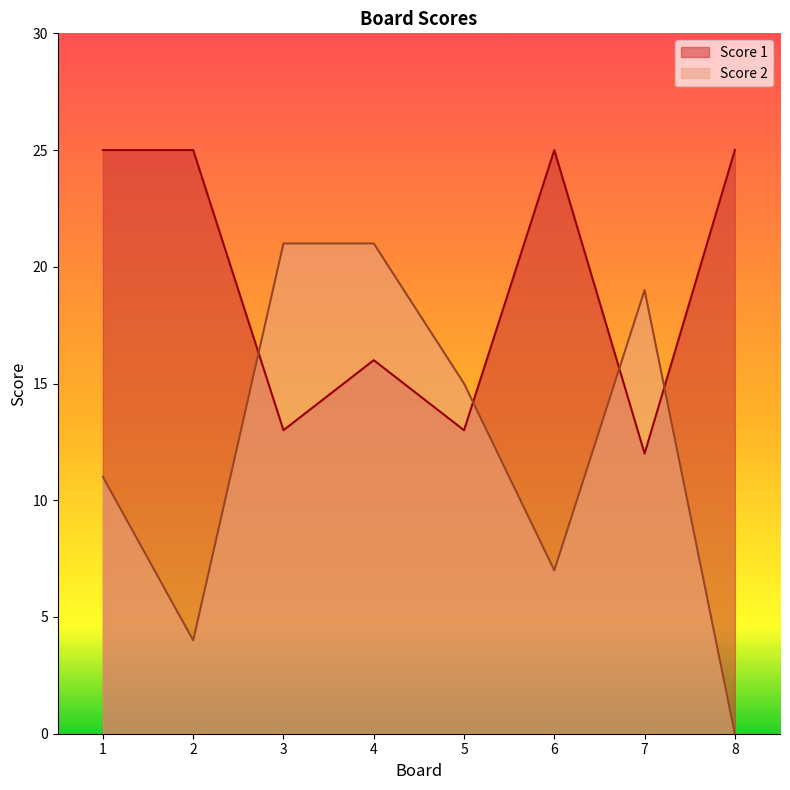

Does the chart display data point markers on the line(s)?

No